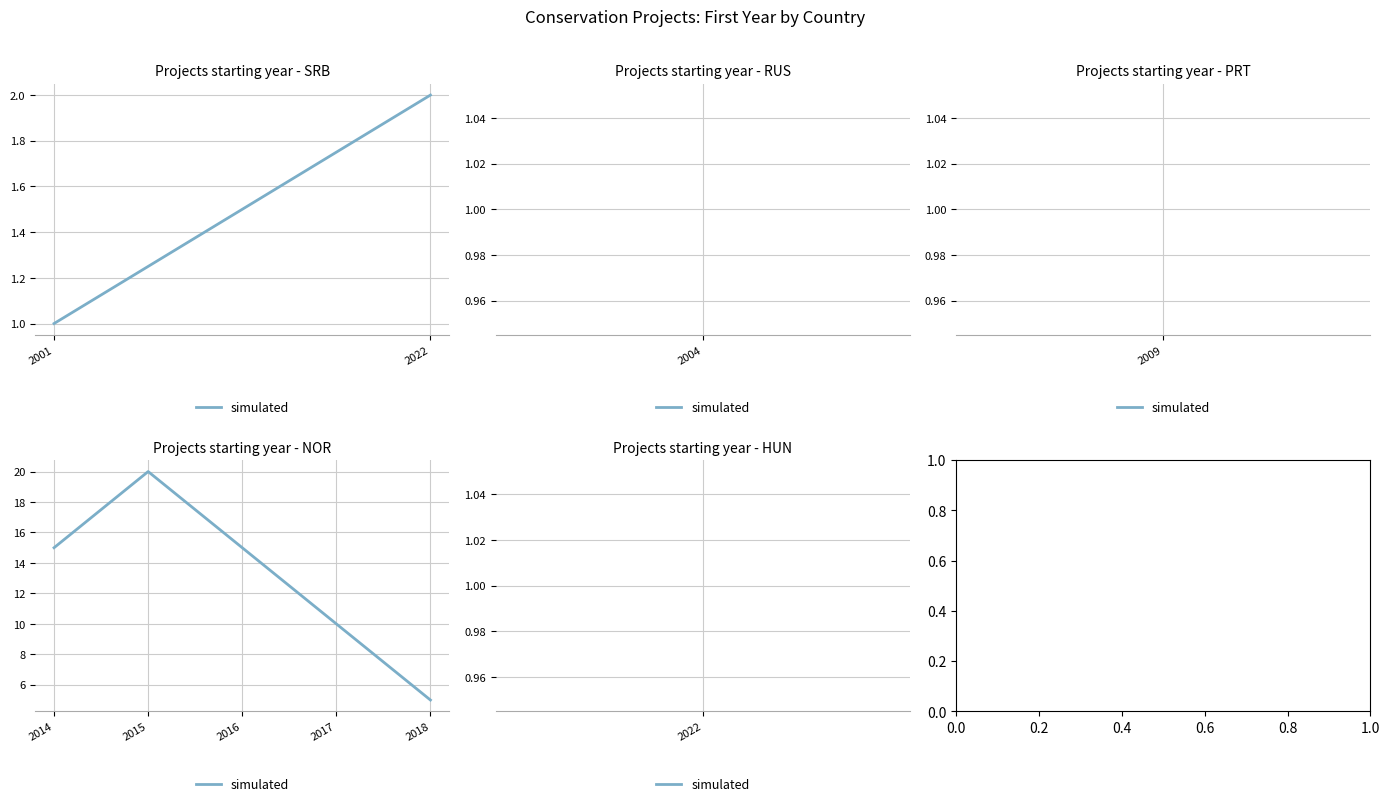

At which label is the value closest to 12?

2017